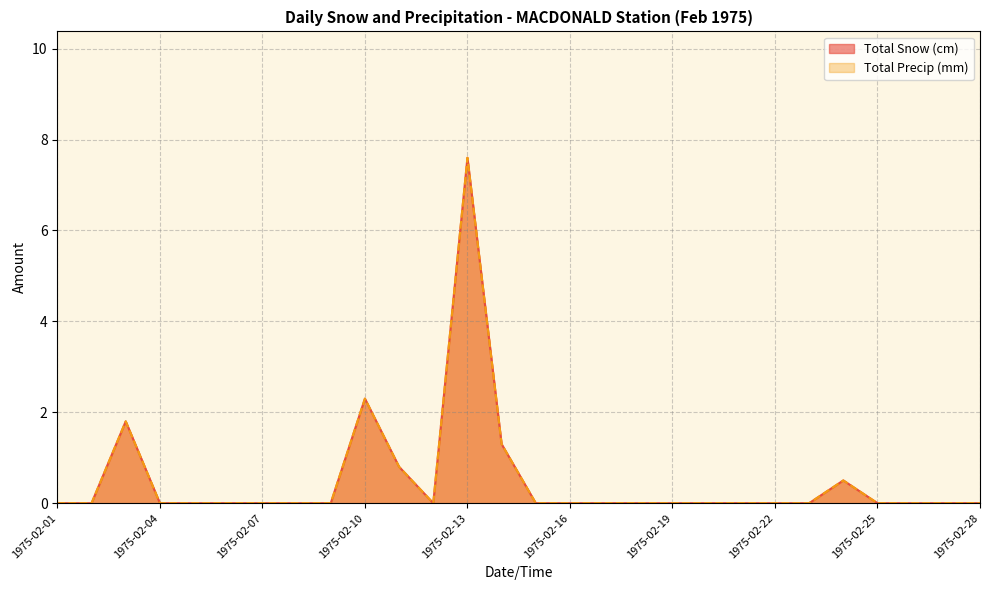

List the series in order of their peak value, highest first.

Total Snow (cm), Total Precip (mm)